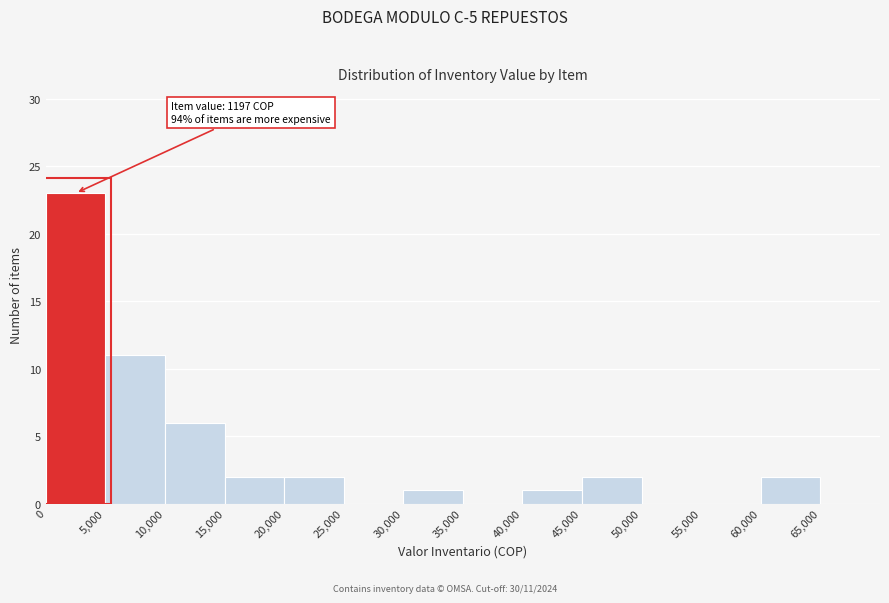

Which range on the x-axis has the tallest bar?

0 to 5000